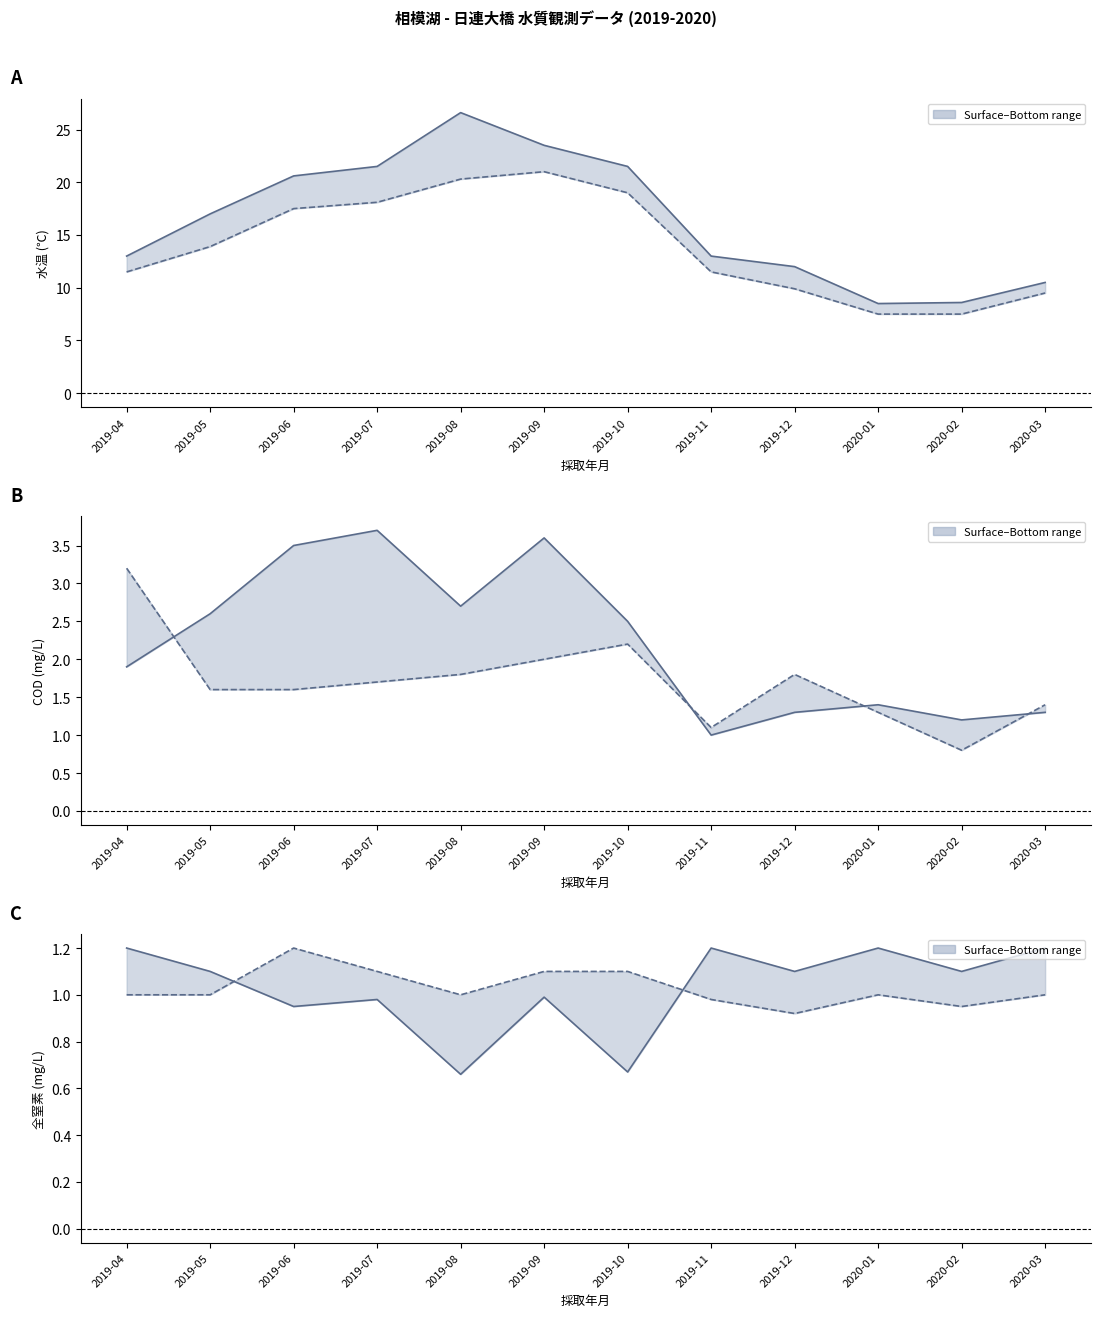

What is the smallest value displayed?

0.7